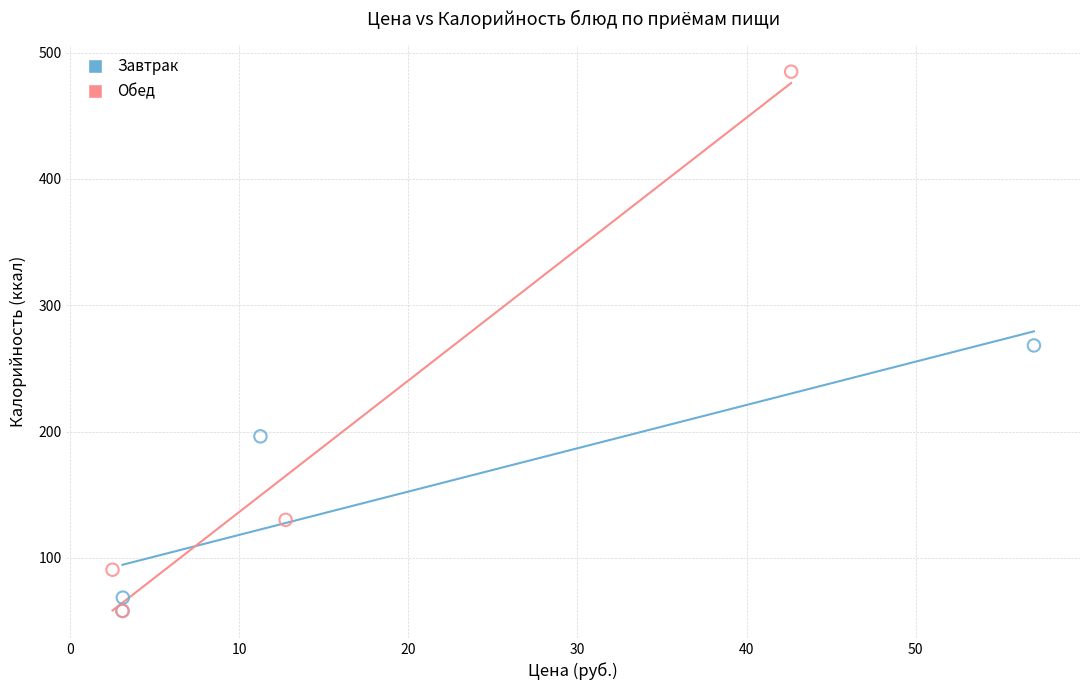

Which series contains the highest Y value?

Обед